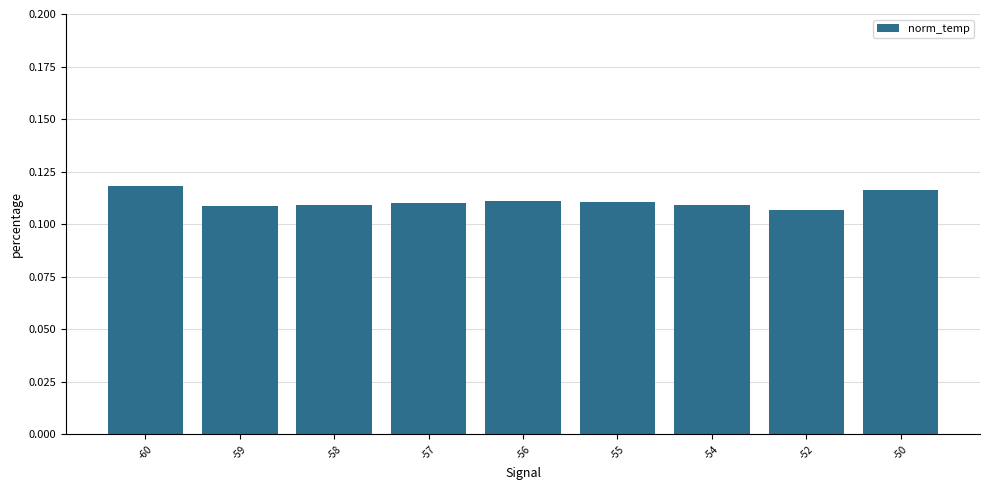

Which has a higher value, -60 or -58?

-60